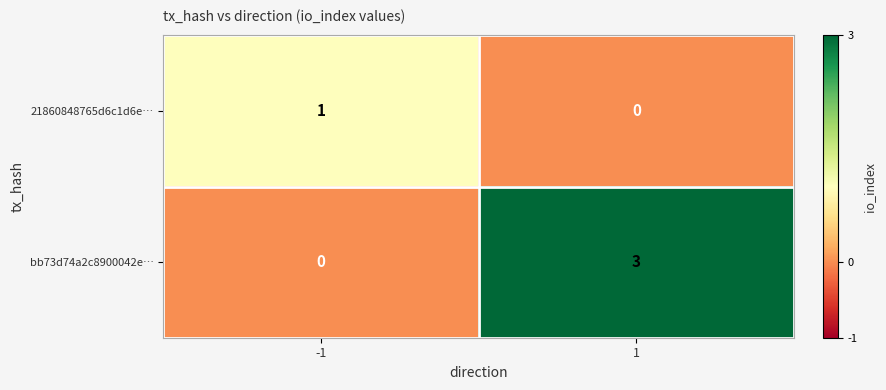

What is the sum of the bb73d74a2c8900042e… values at -1 and 1?

3